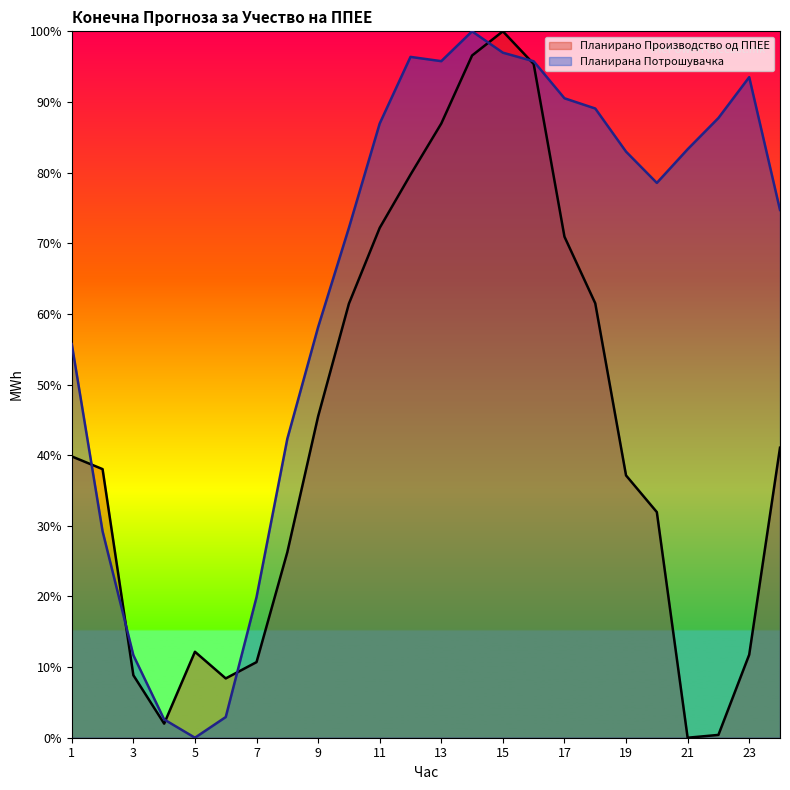

Is it true that Планирано Производство од ППЕЕ equals 56.7 at 24?

False